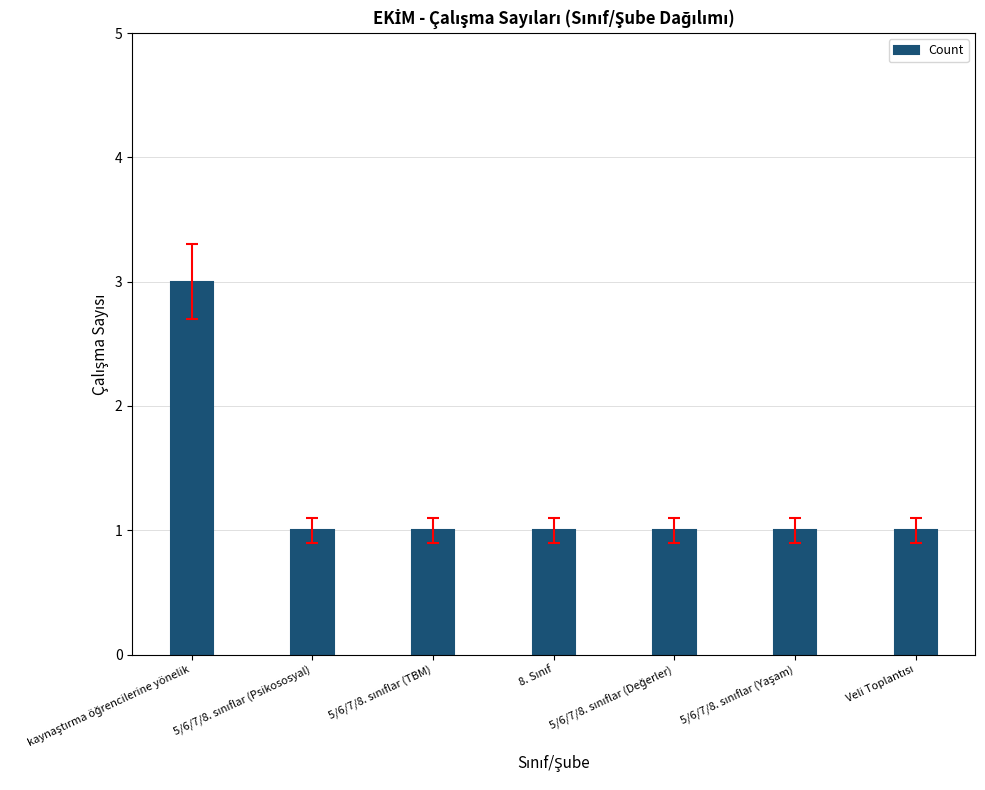

What is the minimum value shown in the chart?

1